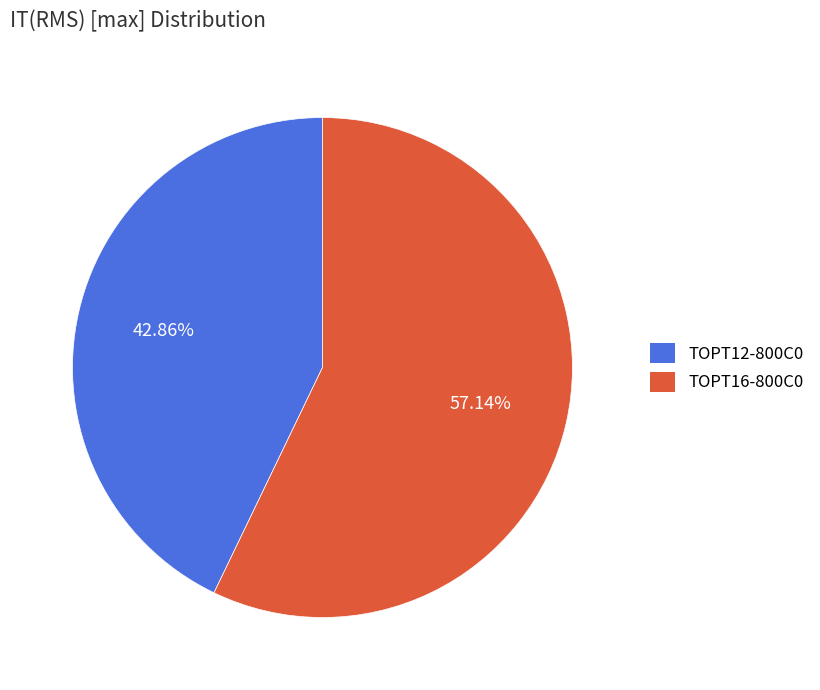

What is the total percentage of TOPT12-800C0 and TOPT16-800C0?

100.0%